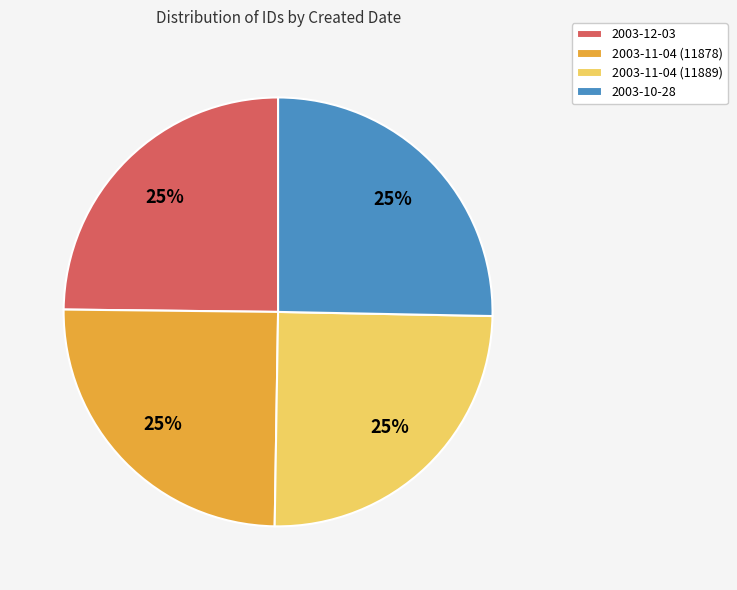

Does any single category account for the majority?

No